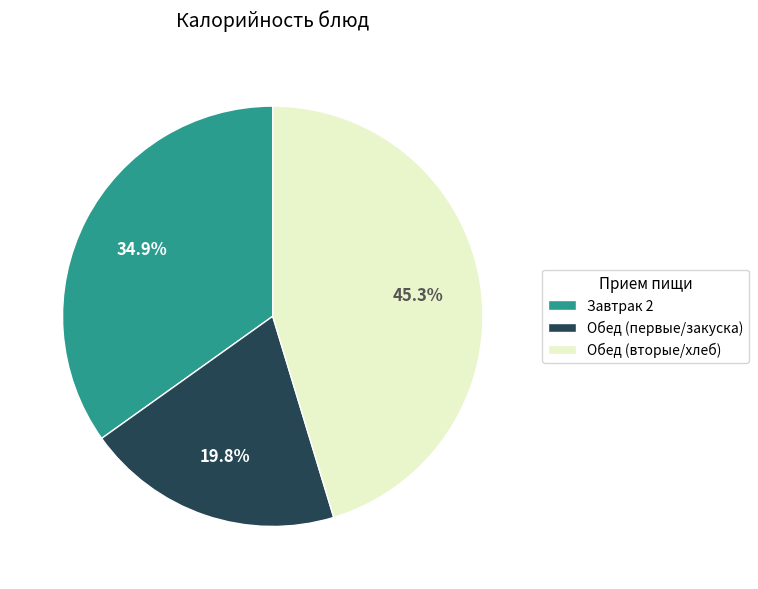

Rank the categories by value from lowest to highest.

Обед (первые/закуска), Завтрак 2, Обед (вторые/хлеб)